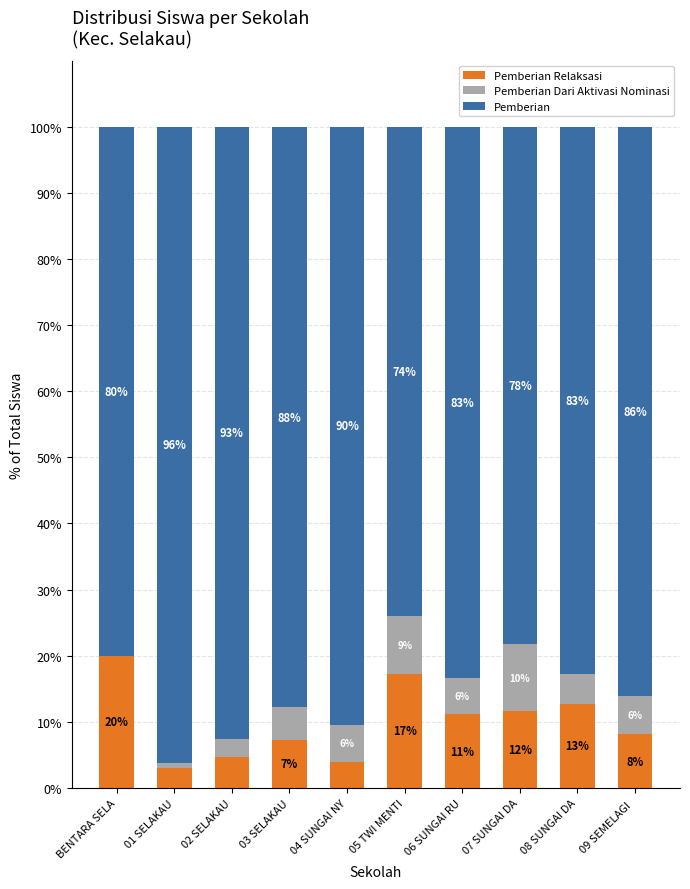

What is the total value across all series at 09 SEMELAGI ?

100.0